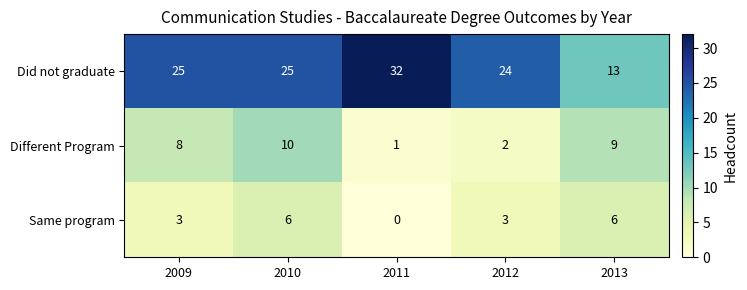

Reading left to right, extract all data points from this chart.

Did not graduate: 25	25	32	24	13
Different Program: 8	10	1	2	9
Same program: 3	6	0	3	6